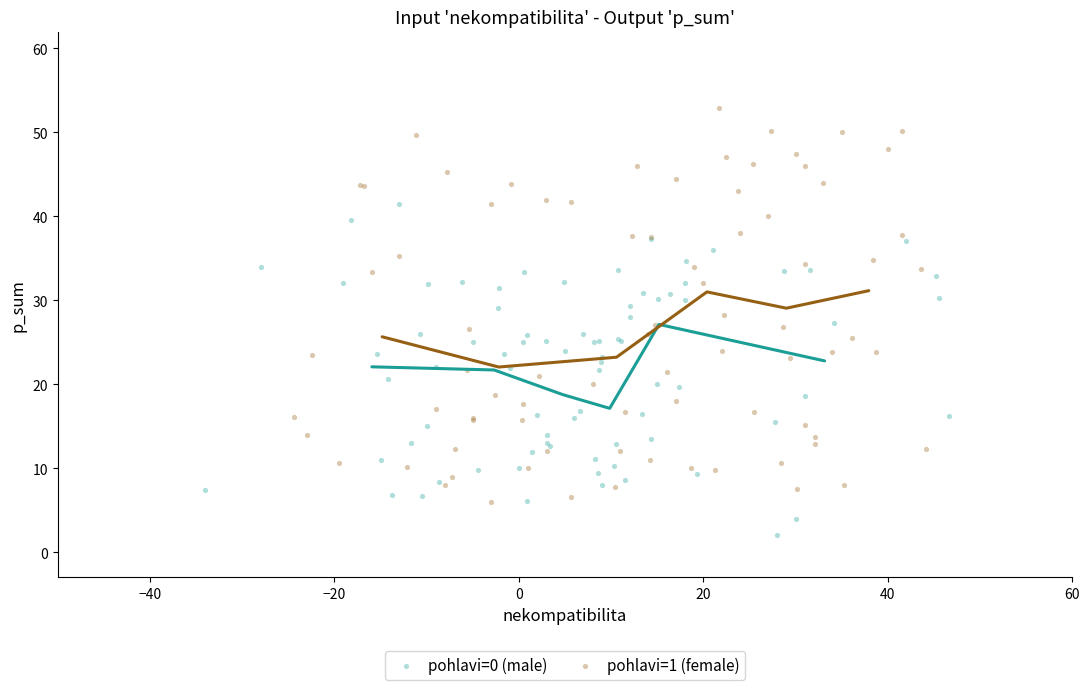

Which series reaches the minimum Y coordinate?

pohlavi=0 (male)